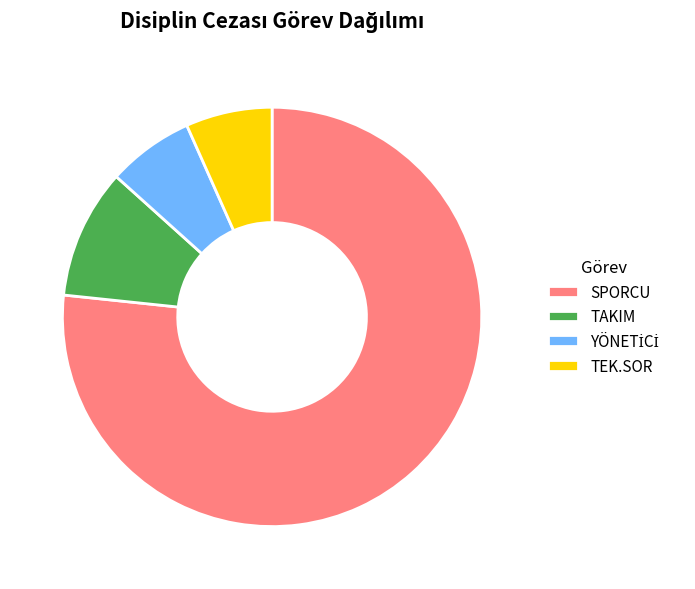

Is it true that TAKIM is 10% of the pie?

True